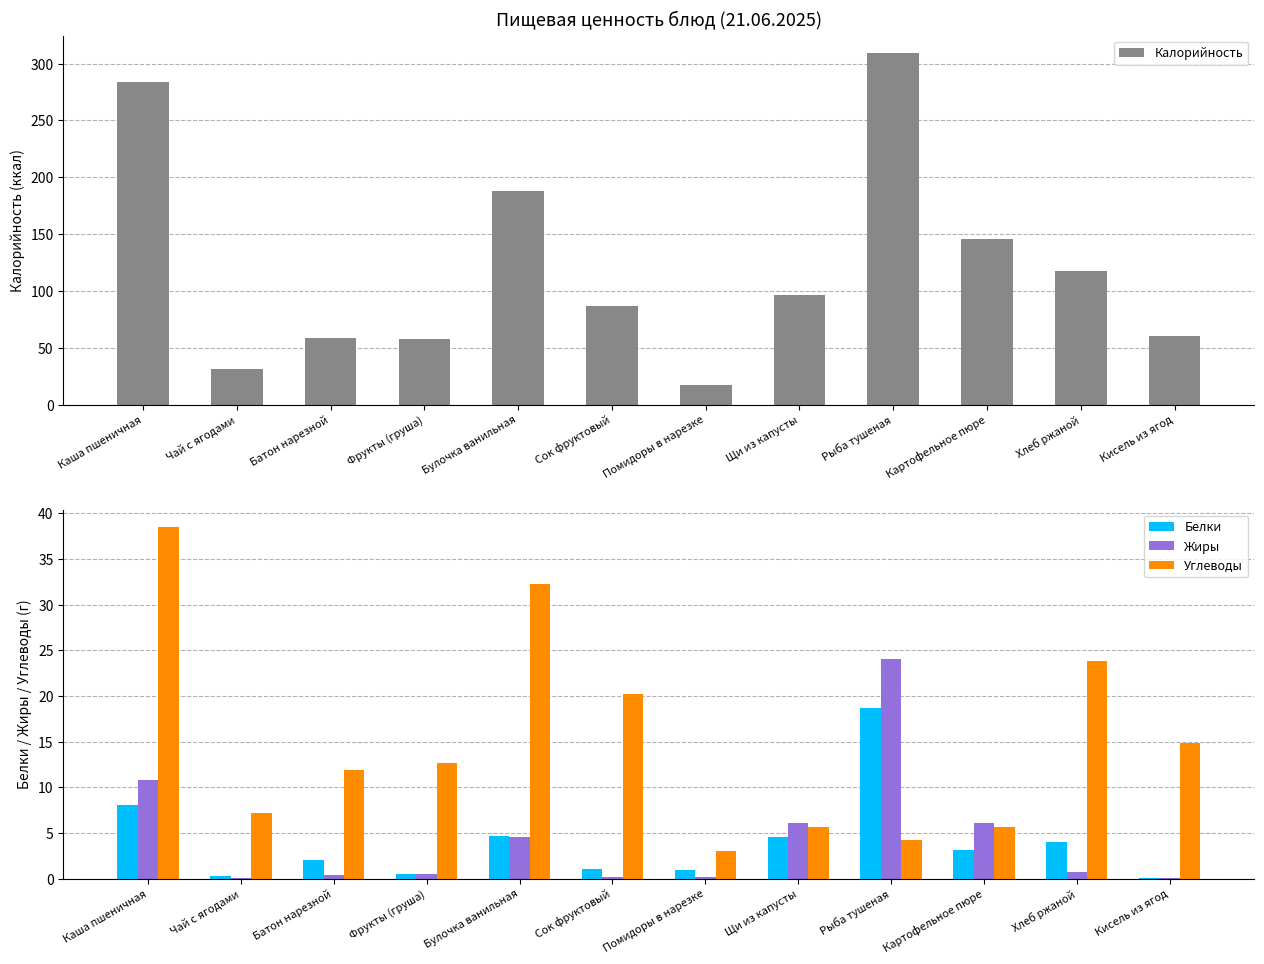

What is the sum of all Жиры values?

53.8